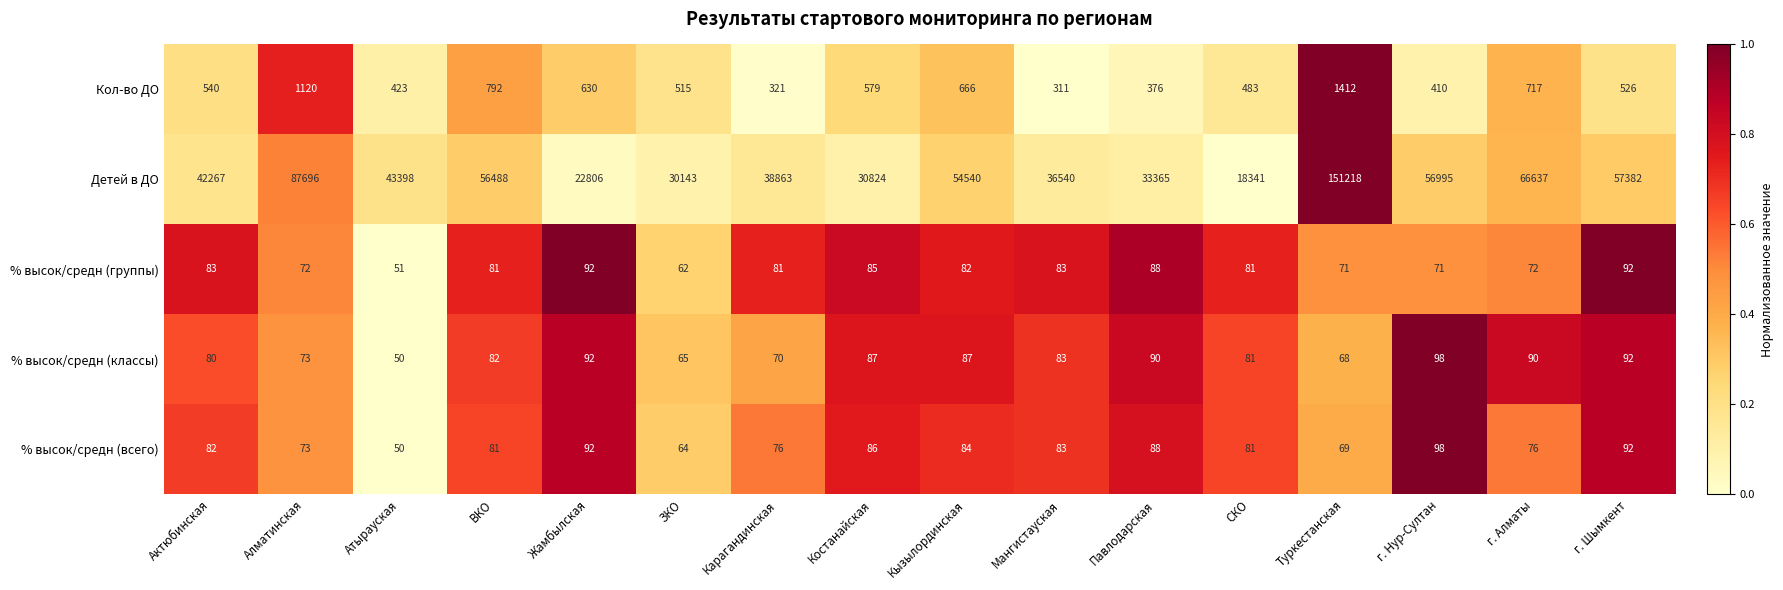

What is the maximum value shown in the chart?

151218